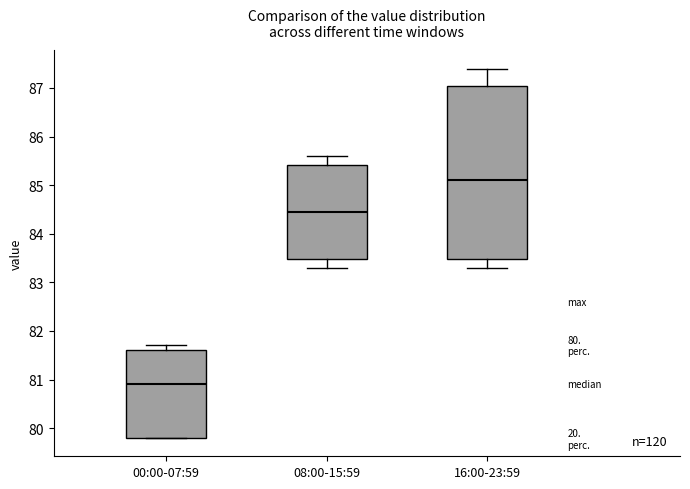

Reading left to right, transcribe this box plot: for each box, give where its median line is, the range the box spans, and where its two whiskers end, as read against the y-axis. The values are not printed on the chart, so give them approximately, as read against the axis.

00:00-07:59: median 80.9, box 79.8 to 81.6, whiskers 79.8 to 81.7
08:00-15:59: median 84.5, box 83.5 to 85.4, whiskers 83.3 to 85.6
16:00-23:59: median 85.1, box 83.5 to 87.1, whiskers 83.3 to 87.4